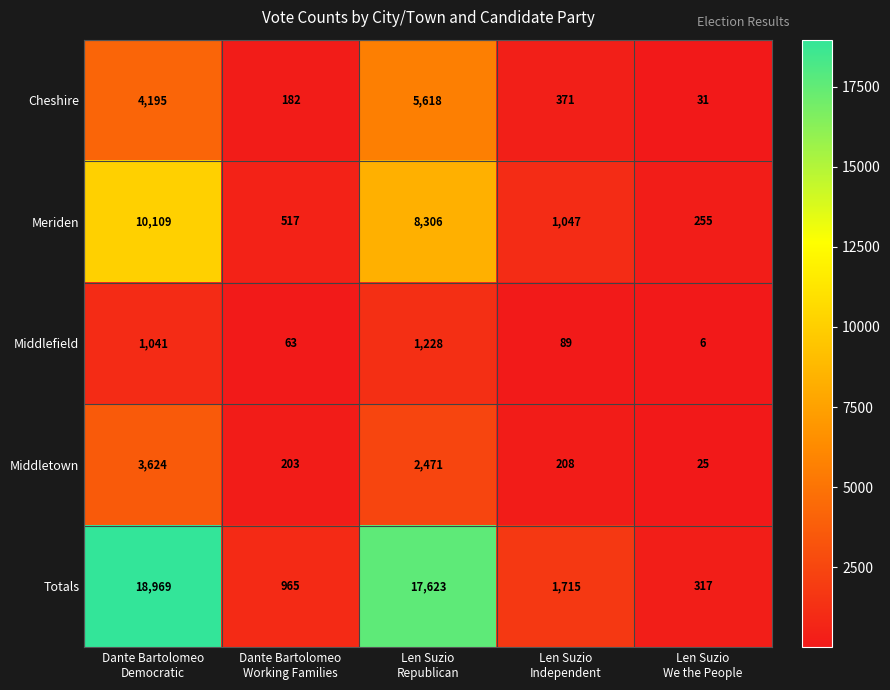

What is the maximum value shown in the chart?

18969